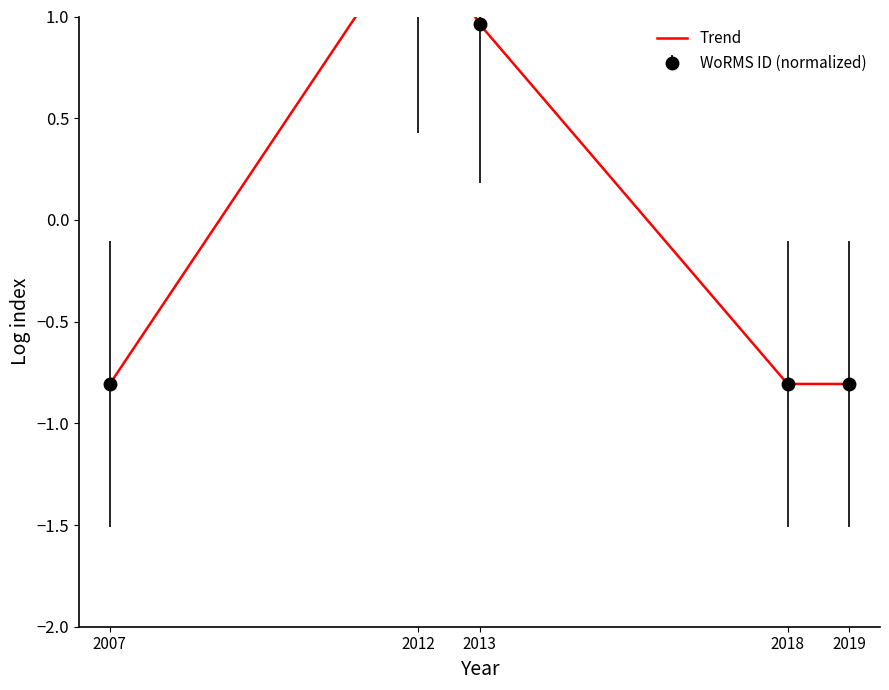

Where is the first local maximum?

2012